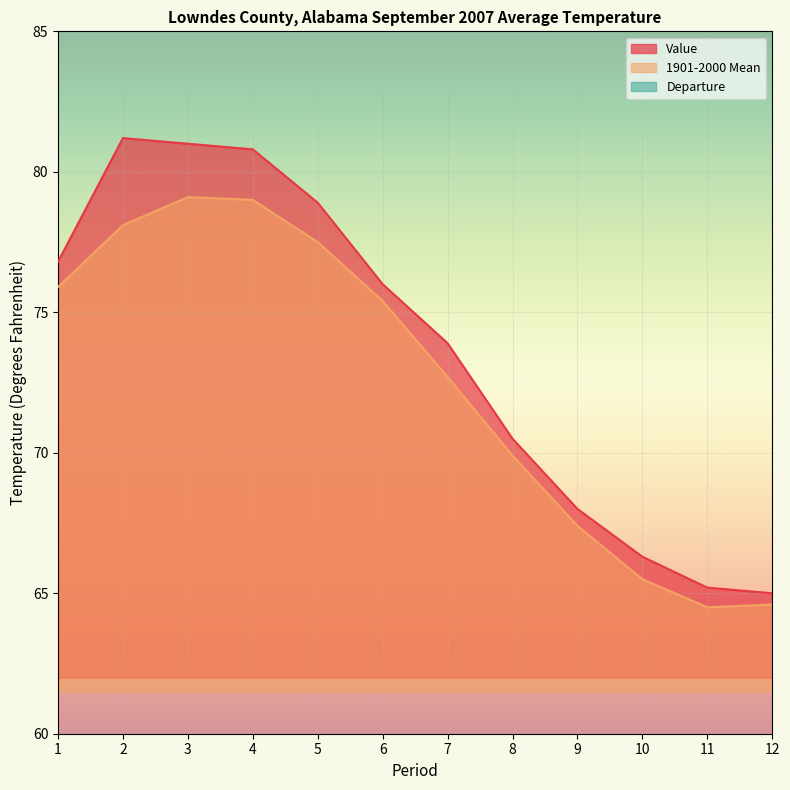

How many interior local peaks does the Departure series have?

3